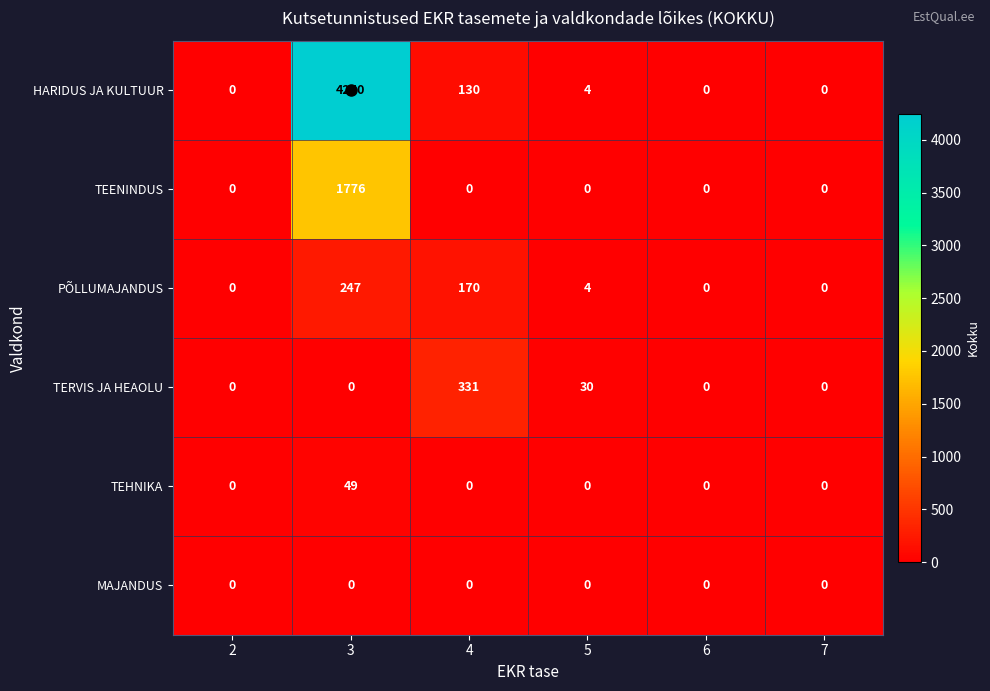

Which category has the highest value across all series?

3